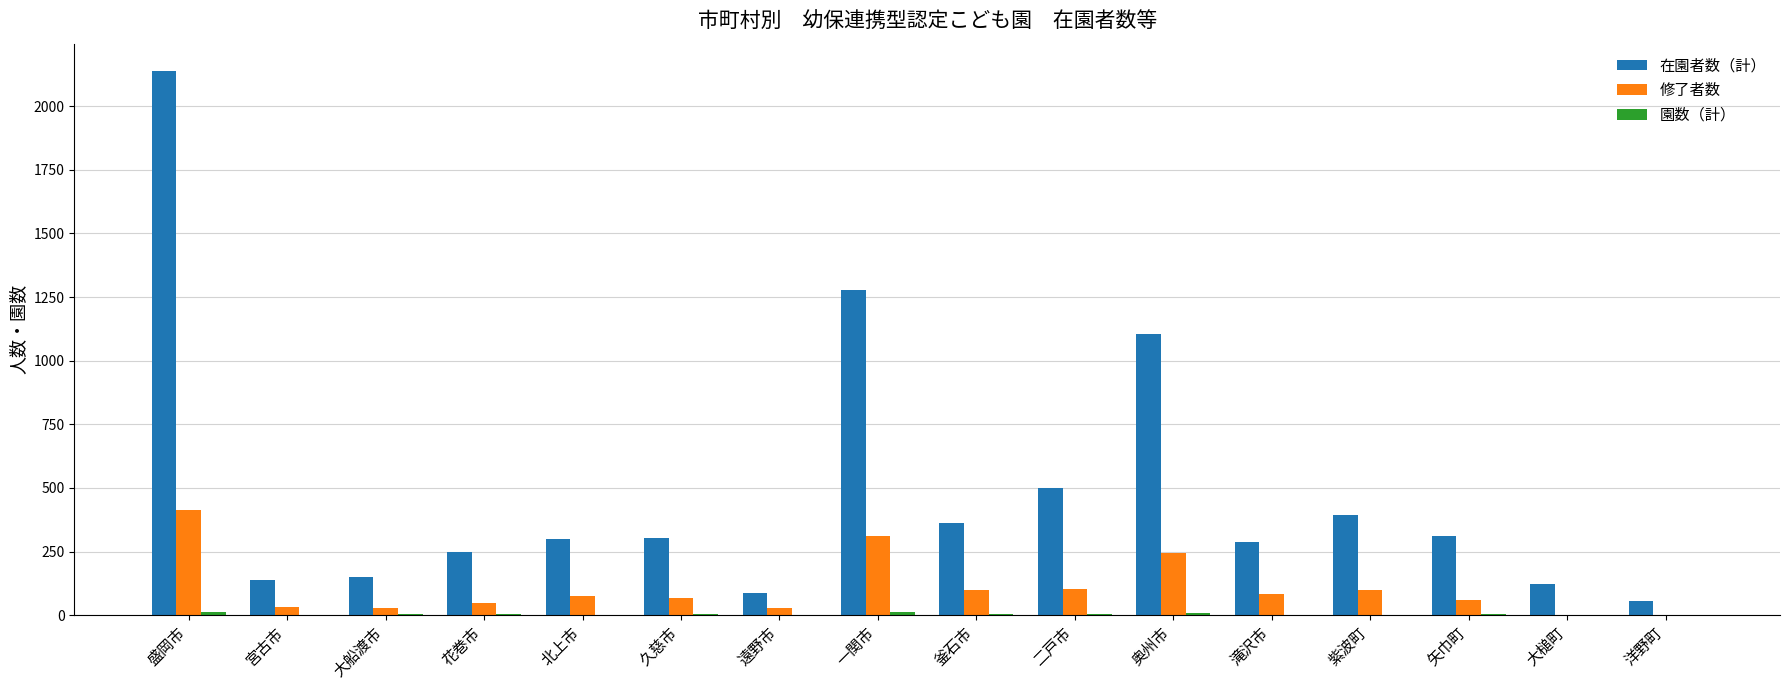

What is the maximum value shown in the chart?

2139